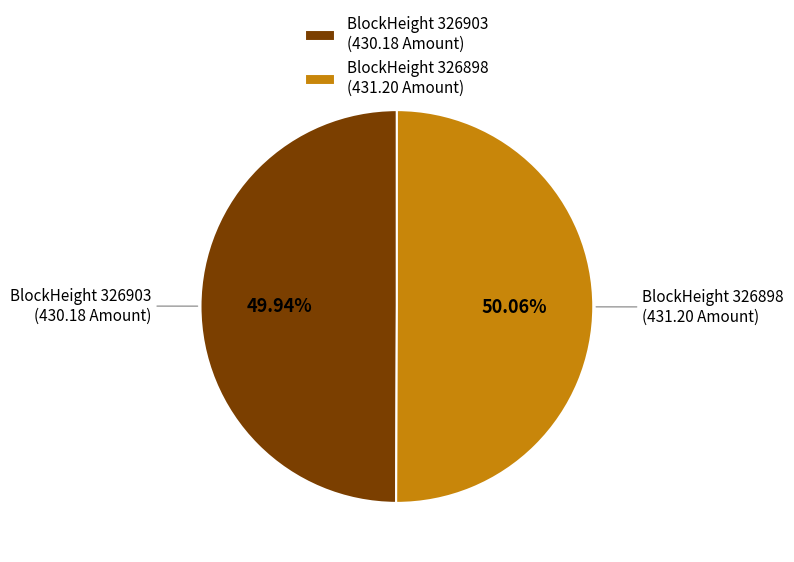

How many segments does this pie chart have?

2